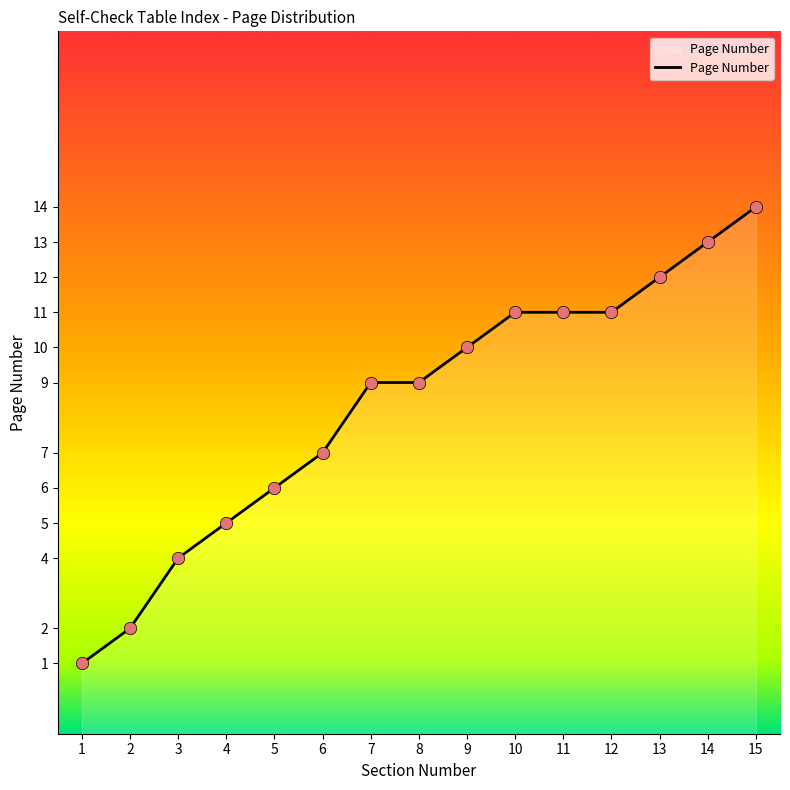

What is the ratio of the value at 6 to the value at 7?

0.8